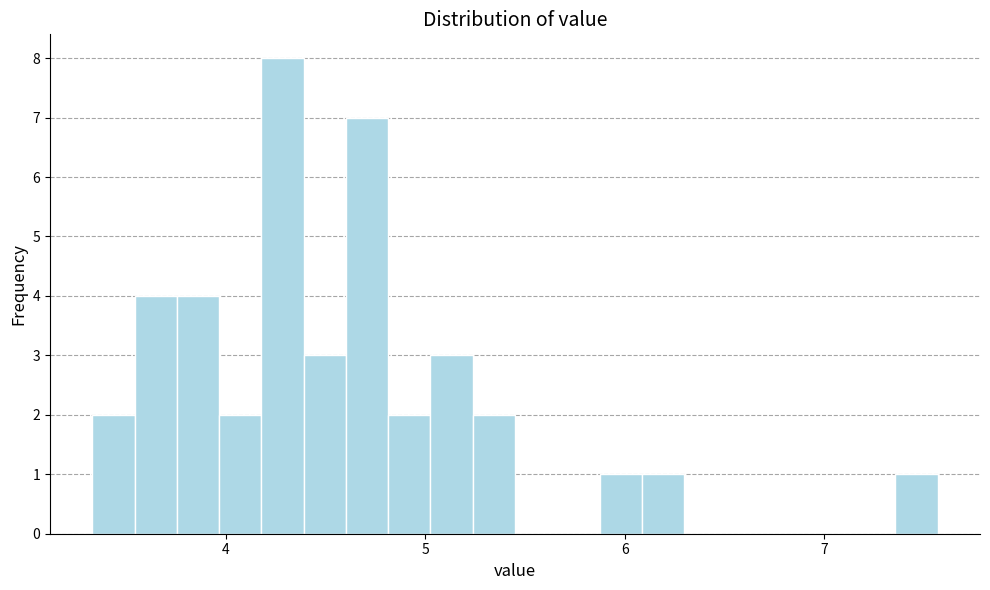

Read against the x-axis, roughly where is the centre of the tallest bar?

4.3